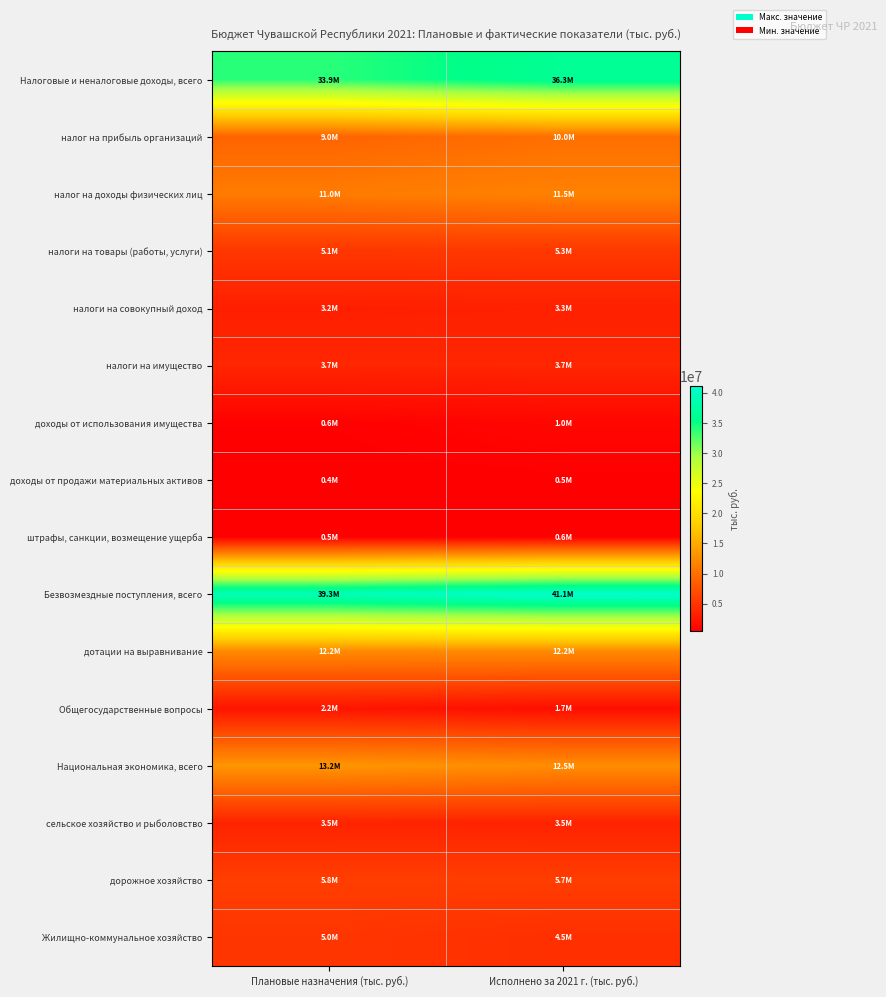

How many distinct data groups are displayed?

16